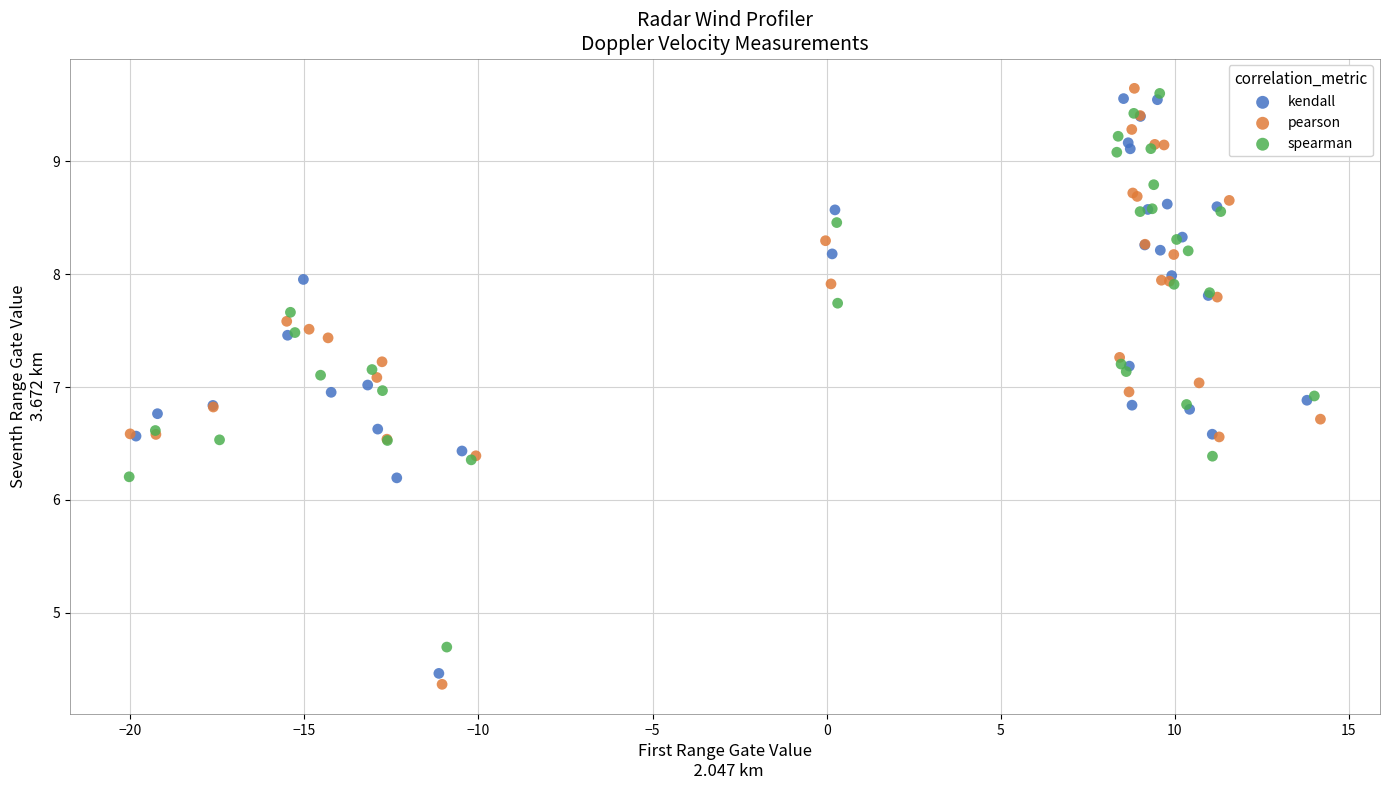

What are all the series names shown in the legend?

kendall, pearson, spearman